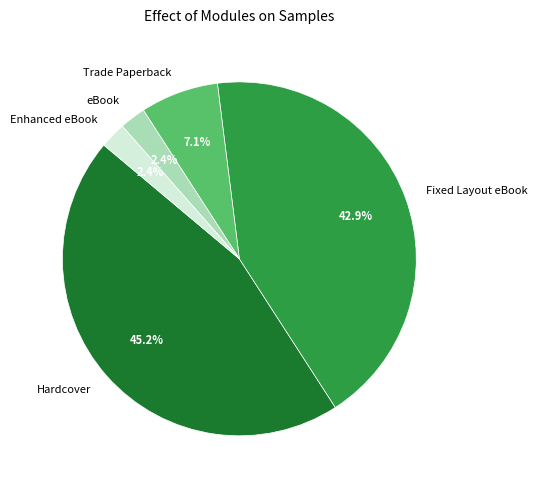

Which has a higher value, Enhanced eBook or Trade Paperback?

Trade Paperback